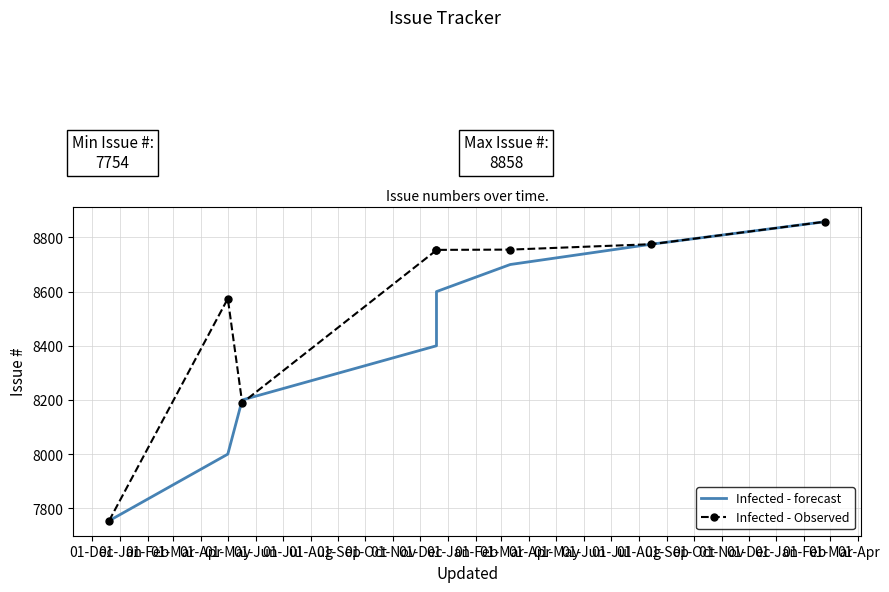

Reading left to right, what are all the values shown in this chart?

Infected - forecast: 7754	8000	8200	8400	8600	8700	8775	8858
Infected - Observed: 7754	8574	8189	8753	8754	8755	8775	8858